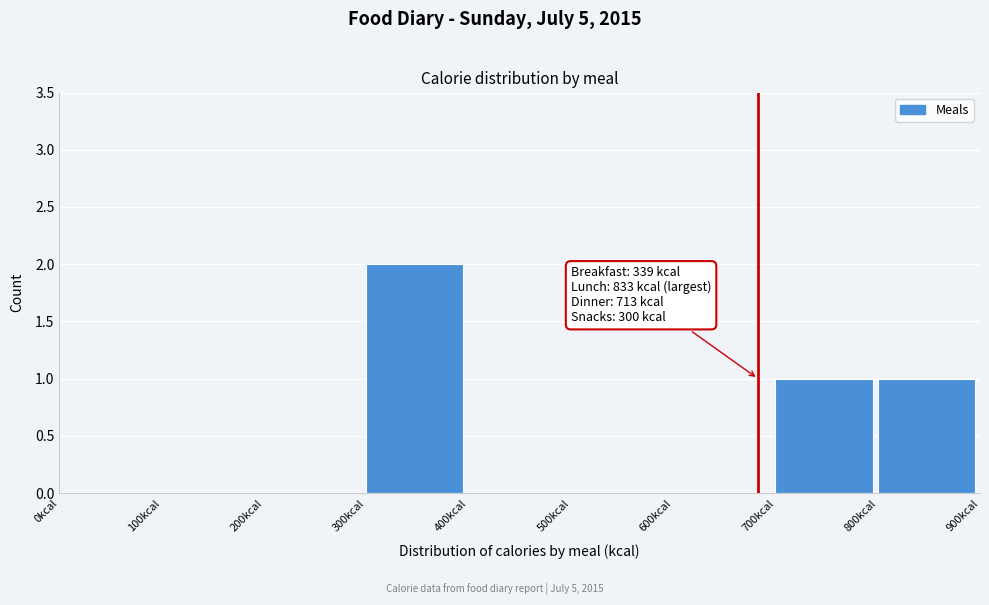

Over which range of the x-axis is the bar tallest?

300 to 400